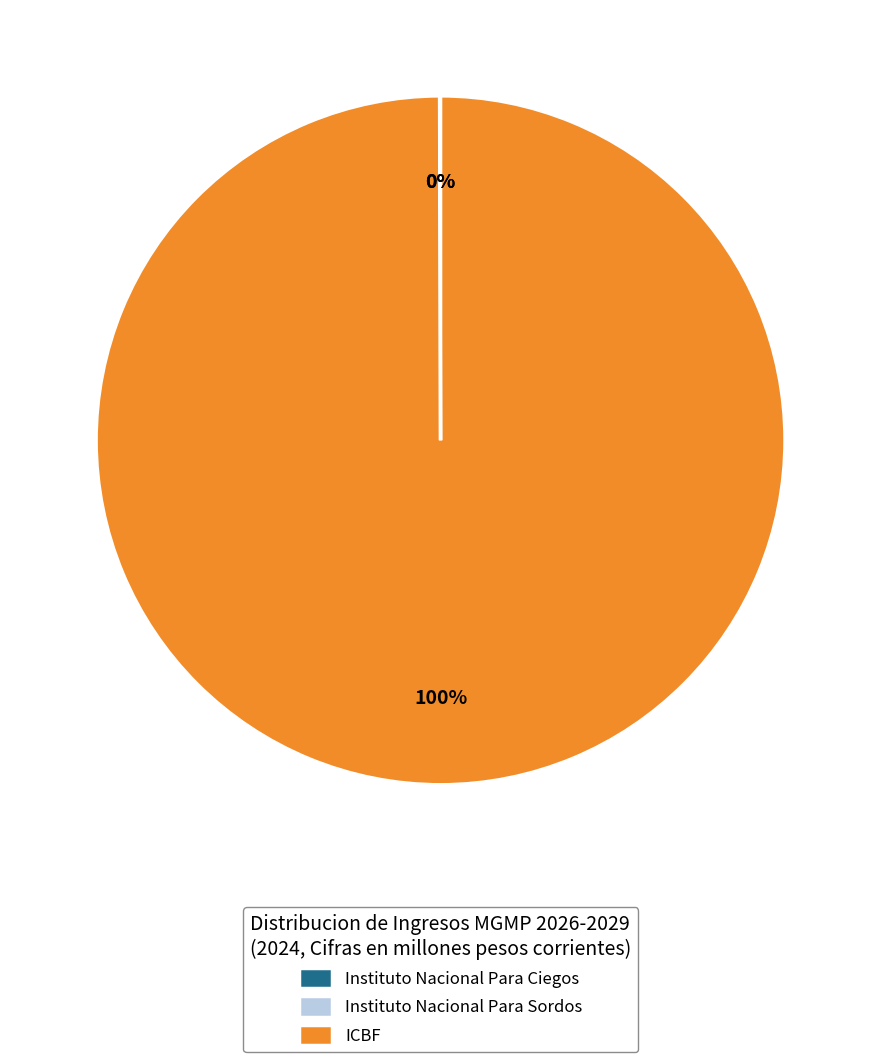

Is there a majority slice in this chart?

Yes